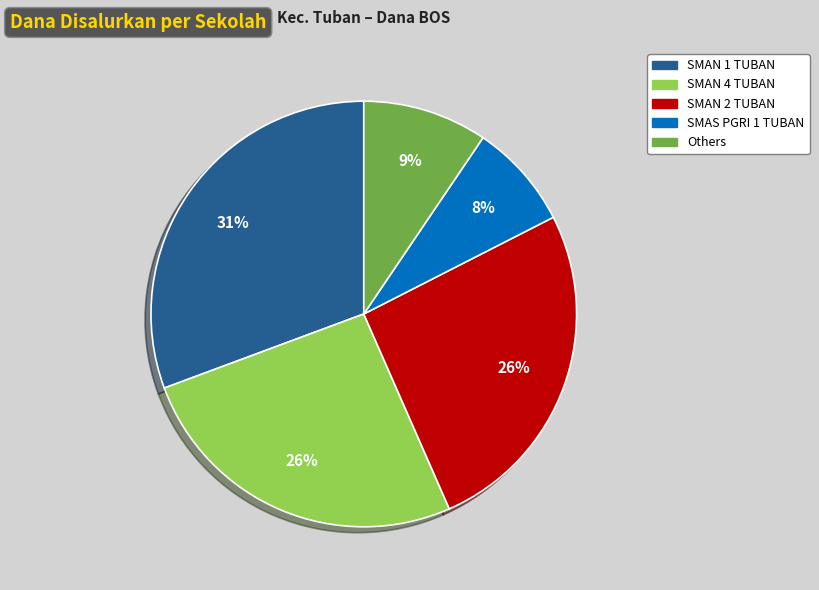

To the nearest percent, what is the average slice percentage?

20%